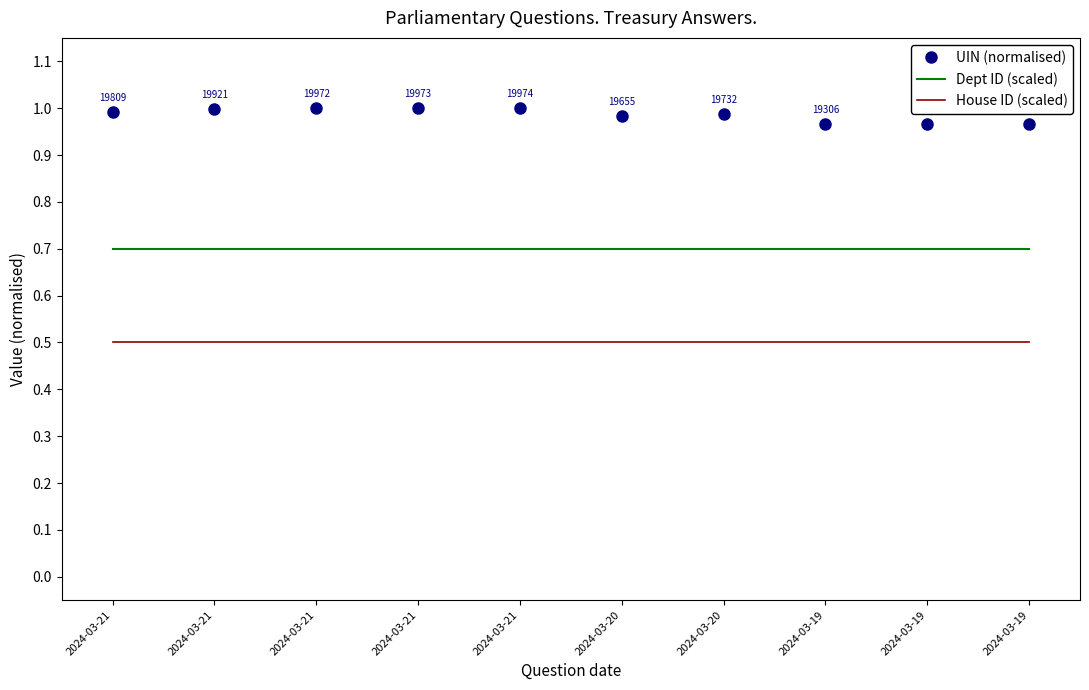

List the series in order of their peak value, lowest first.

House ID (scaled), Dept ID (scaled), UIN (normalised)